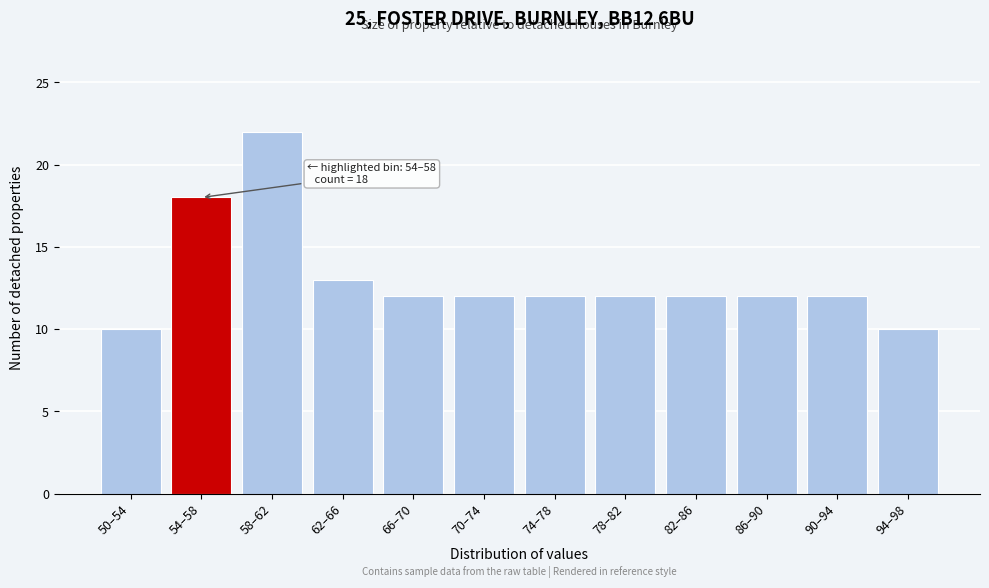

Reading left to right, what are all the values shown in this chart?

50–54=10	54–58=18	58–62=22	62–66=13	66–70=12	70–74=12	74–78=12	78–82=12	82–86=12	86–90=12	90–94=12	94–98=10